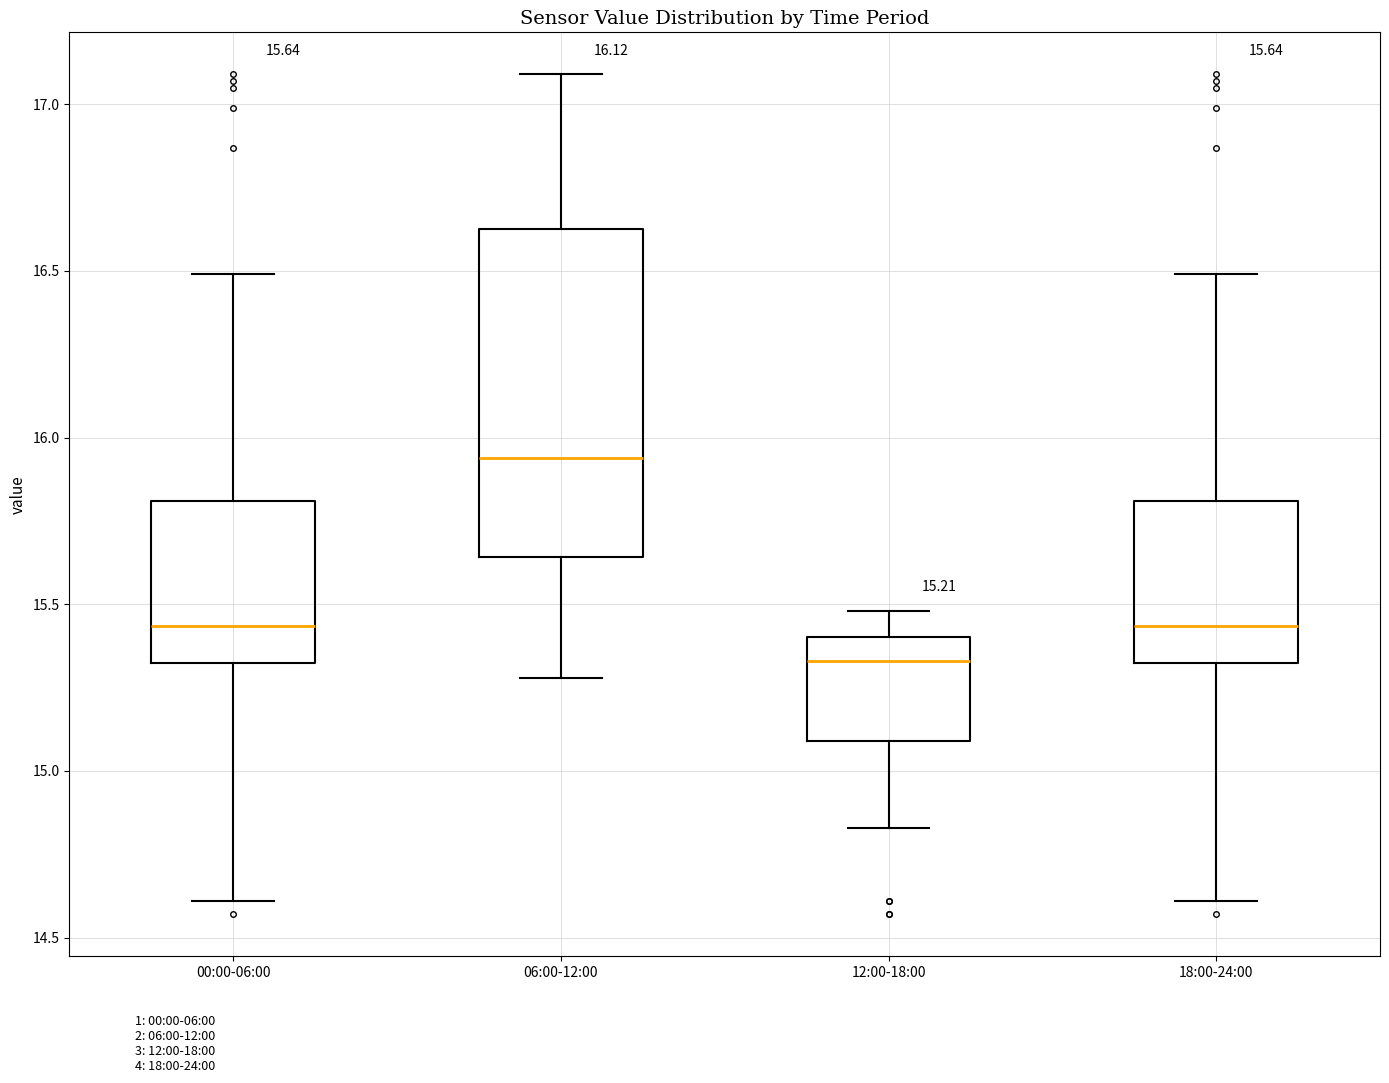

Which box's median line is the lowest?

12:00-18:00